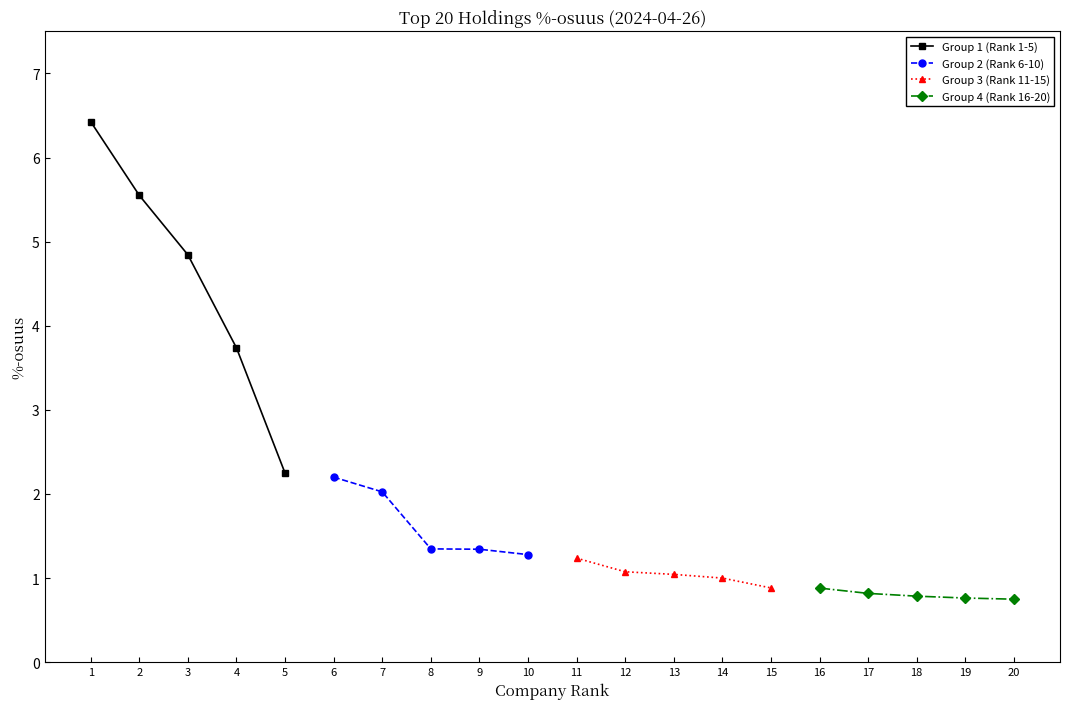

True or false: Group 1 (Rank 1-5) has a value of 0.5 at 5.

False